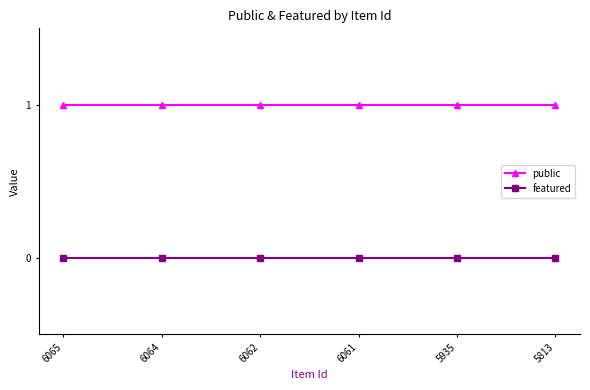

How many lines are shown in the chart?

2